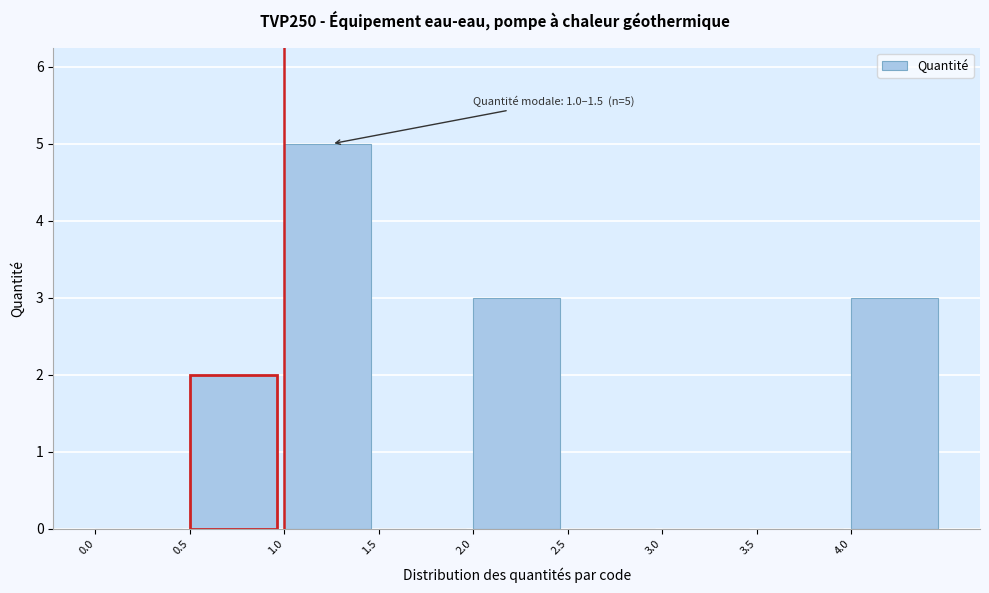

Over which range of the x-axis is the bar tallest?

1.0 to 1.5